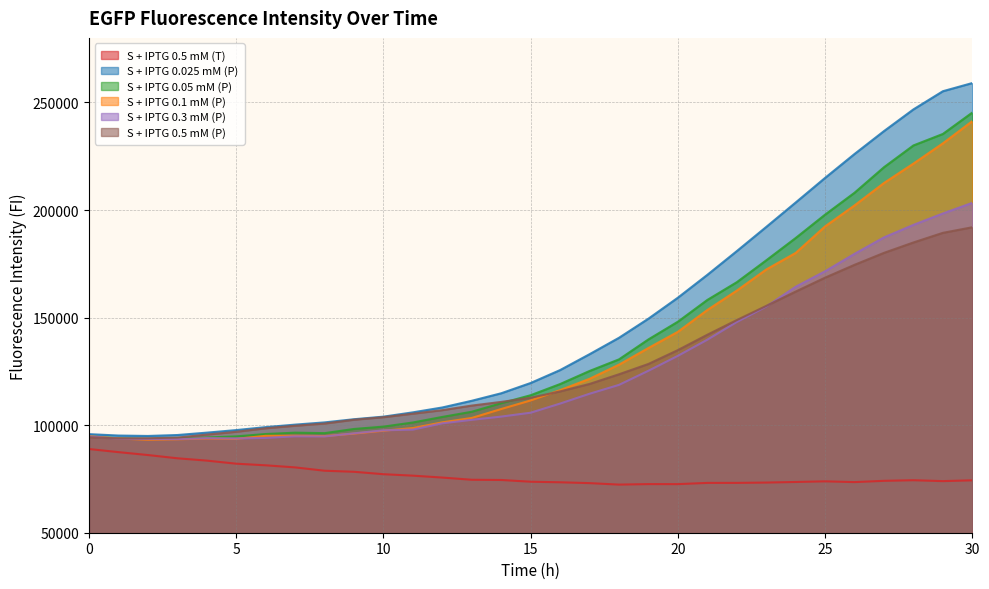

The value of S + IPTG 0.1 mM (P) at 30 is 241312. True or false?

True